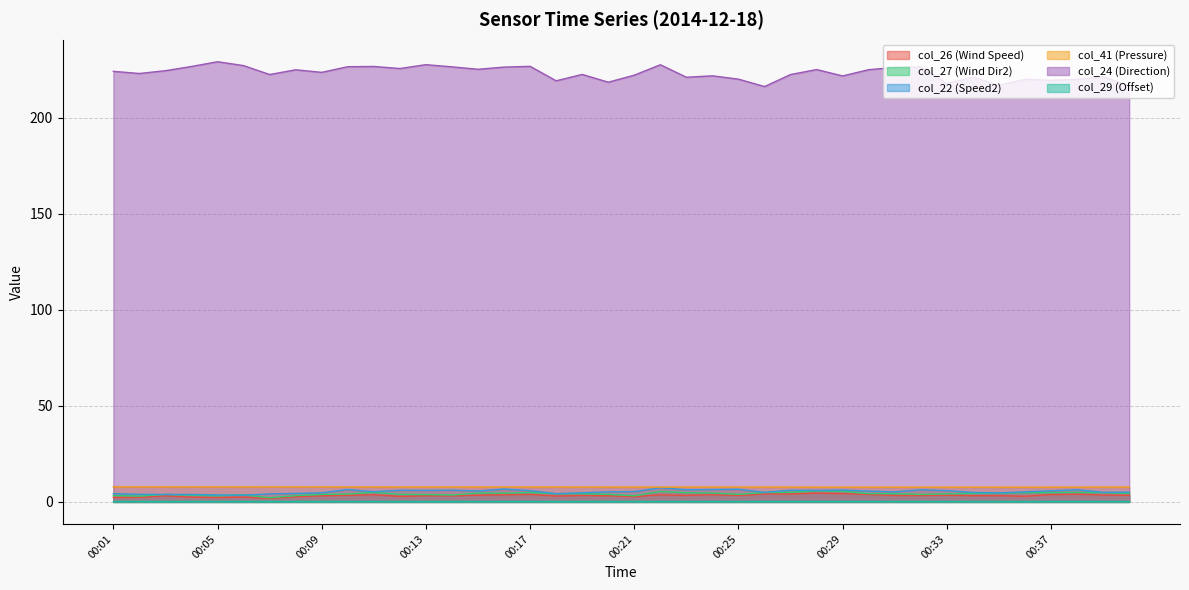

Count the col_41 values in the range 7 to 8.

40